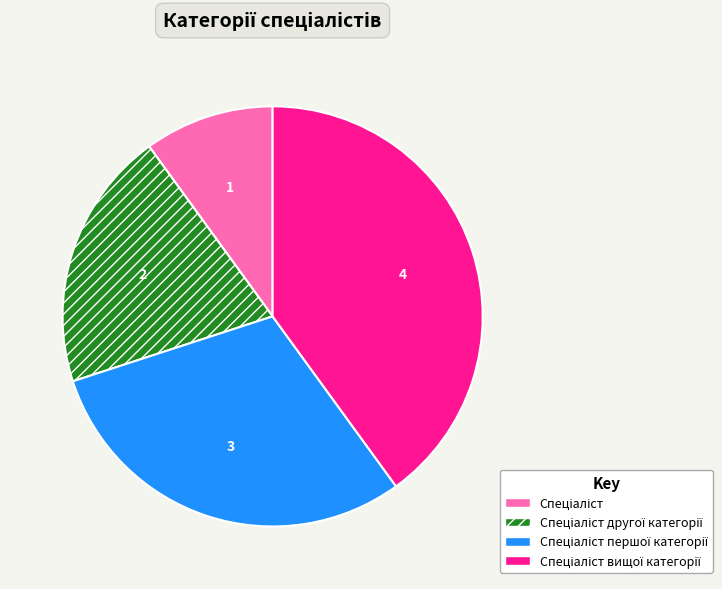

Is there a majority slice in this chart?

No